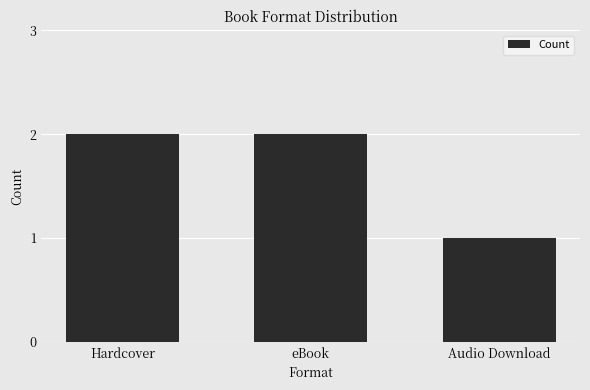

How many data points does each series have?

3